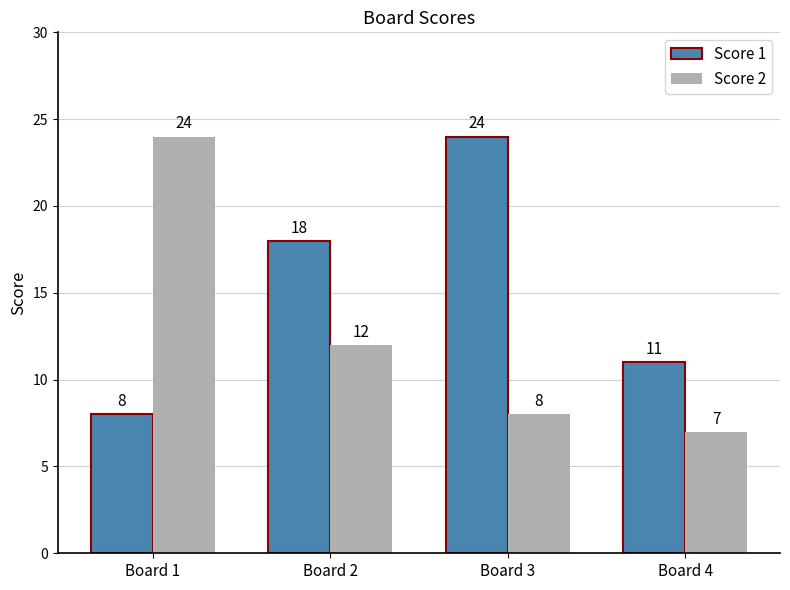

Which series has the largest total across all categories?

Score 1